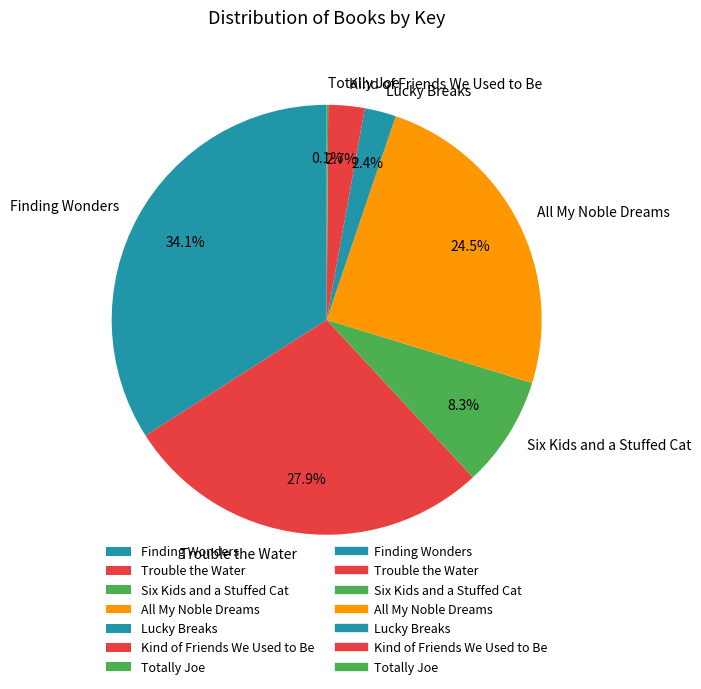

Which slice is the largest?

Finding Wonders